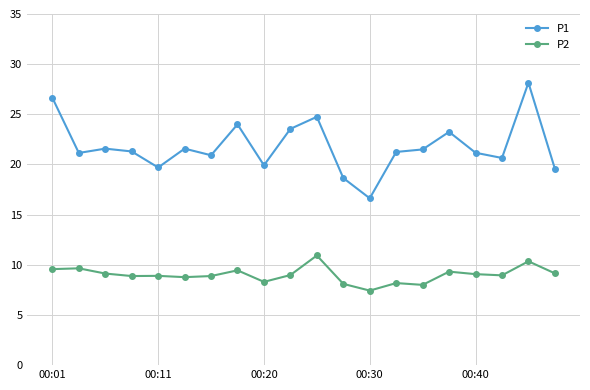

Rank the series by their average value, from lowest to highest.

P2, P1